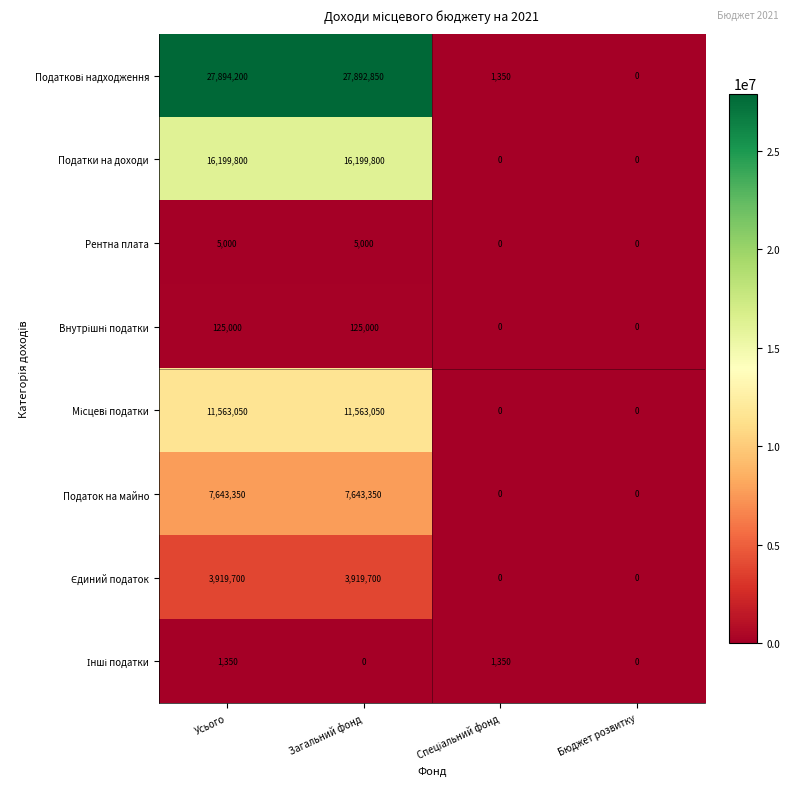

How many data points in Податок на майно are less than 7643350?

2